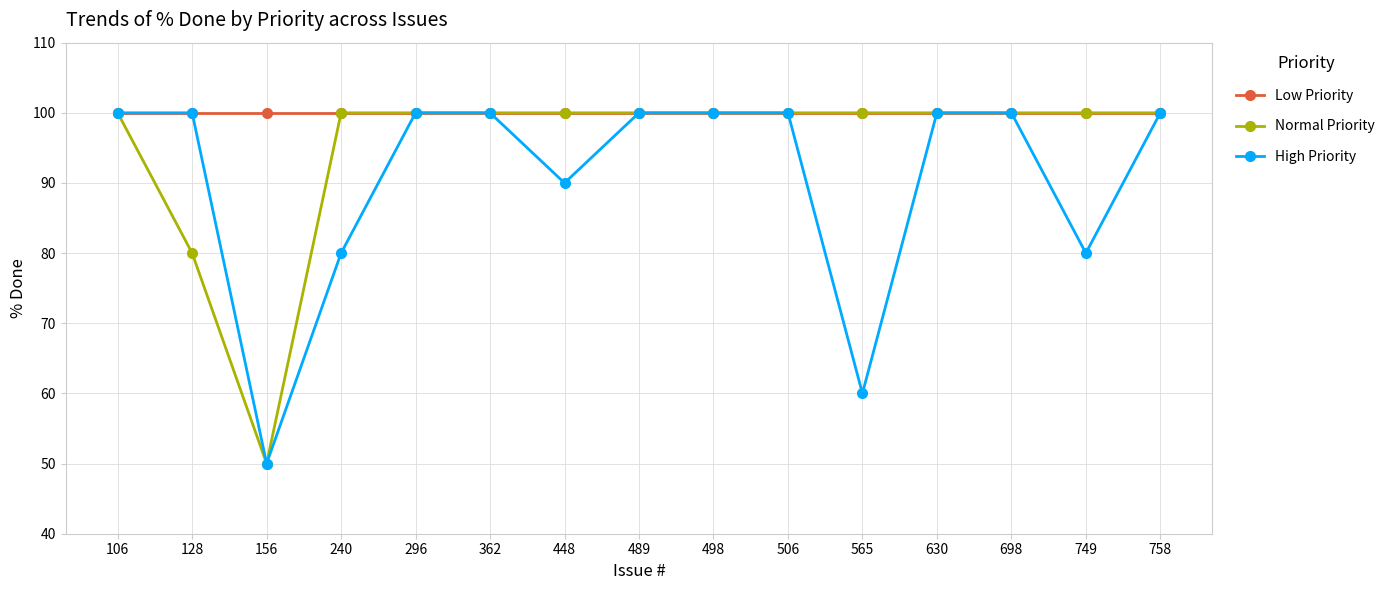

Which series changed the most between 240 and 506?

High Priority